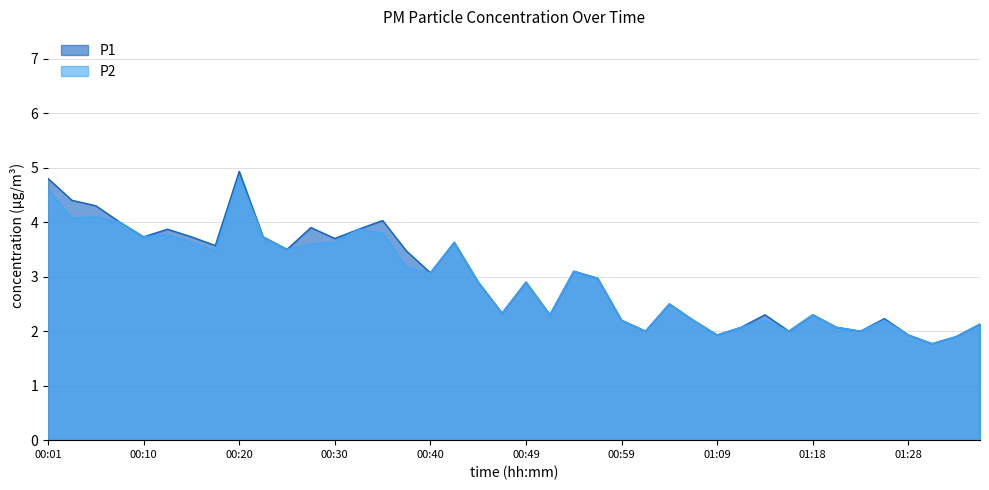

What is the total value across all series at 00:22?

7.5